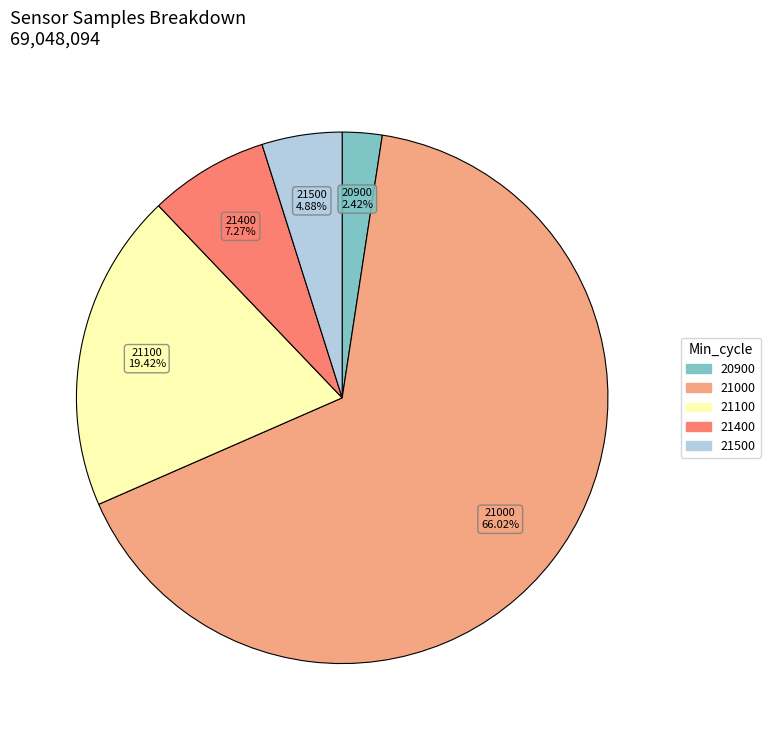

Is there a majority slice in this chart?

Yes